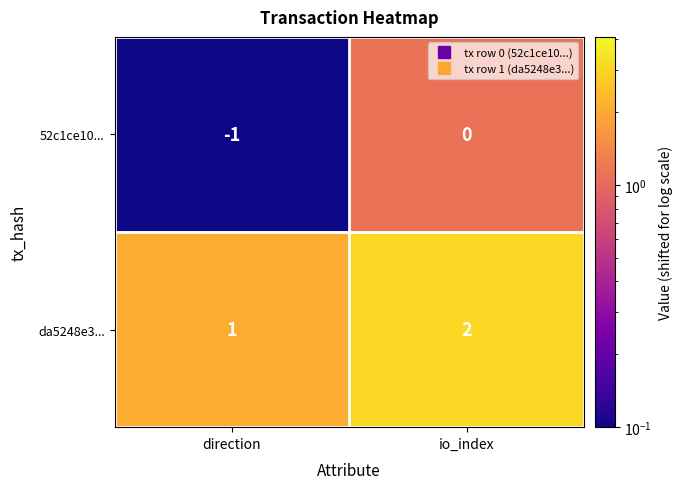

Where is da5248e3... nearest to the value 1?

direction